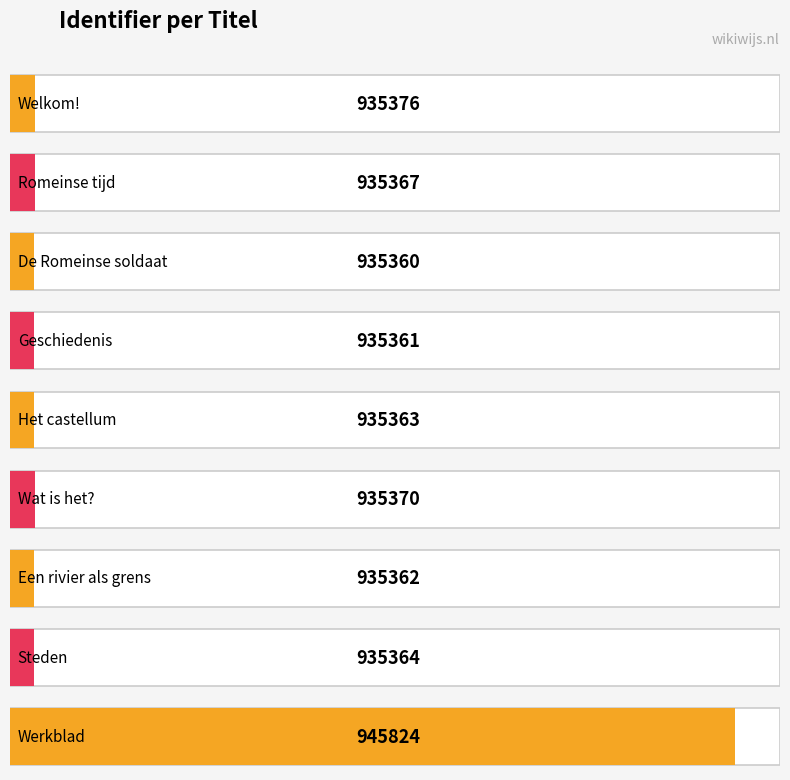

Which has a higher value, Romeinse tijd or Steden?

Romeinse tijd